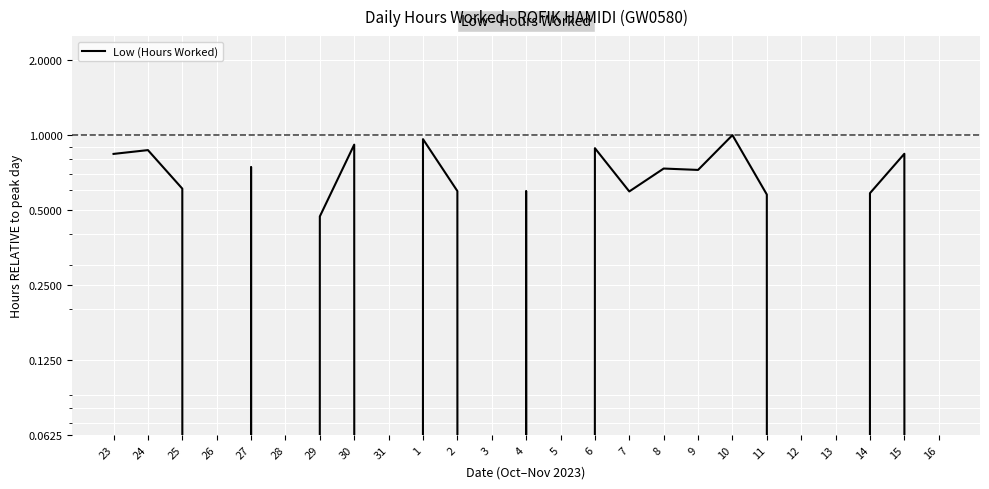

How many points are lower than both their immediate neighbors (excluding endpoints)?

7